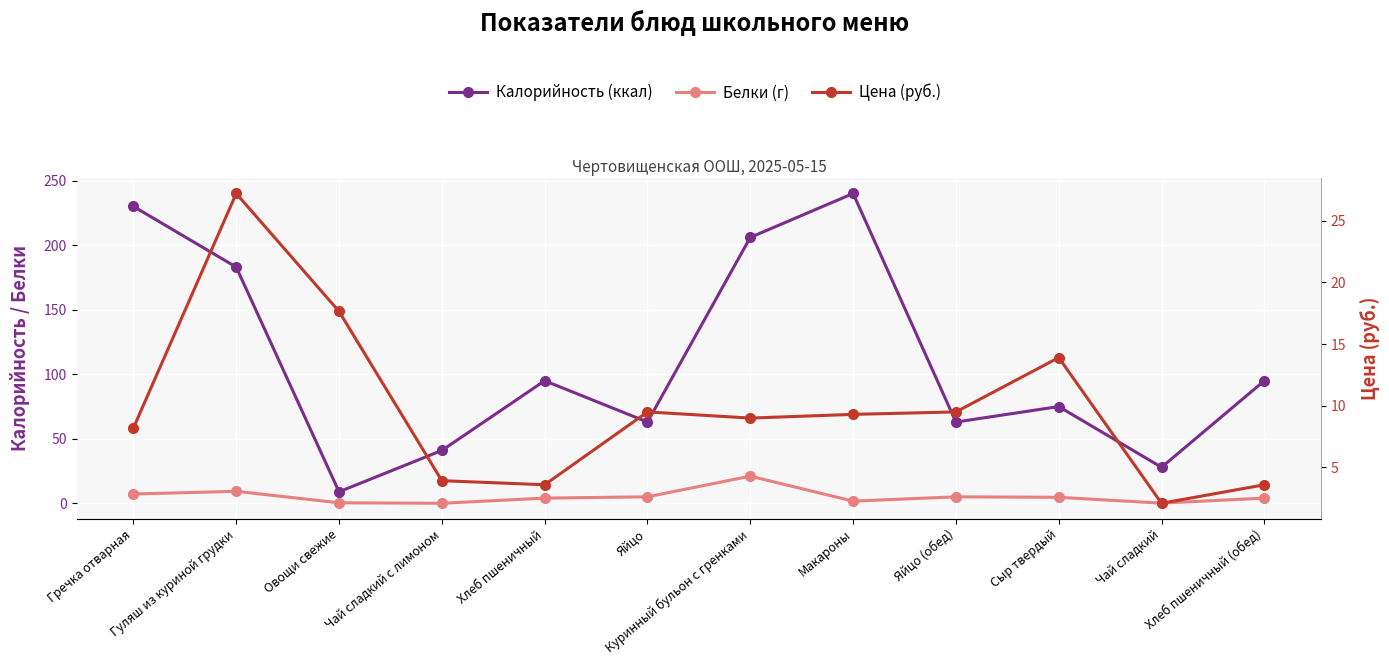

How many interior local valleys does the Цена (руб.) series have?

3